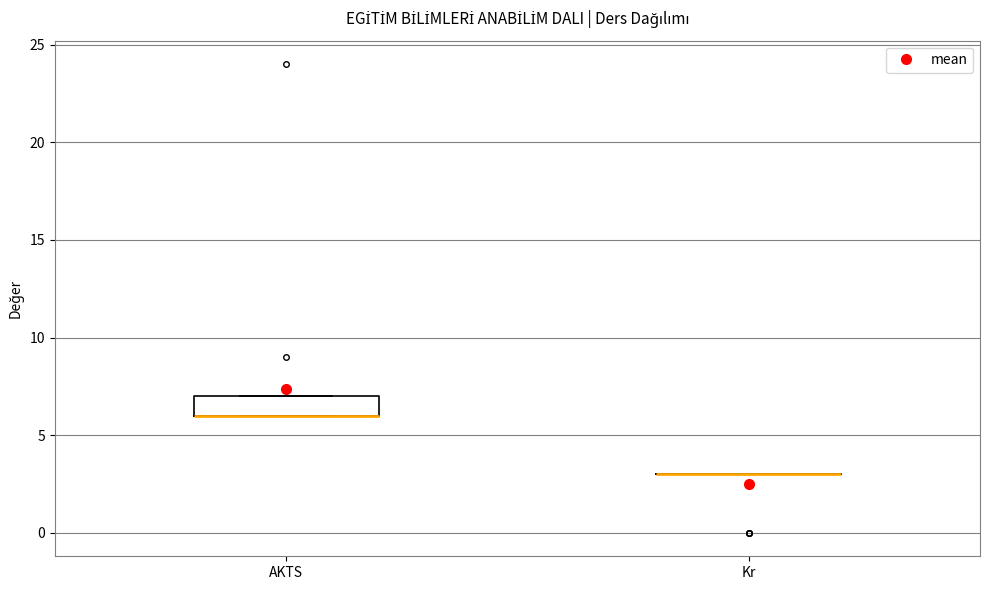

Where is the upper edge of the box for AKTS on the y-axis? The values are not printed on the chart, so give them approximately, as read against the axis.

7